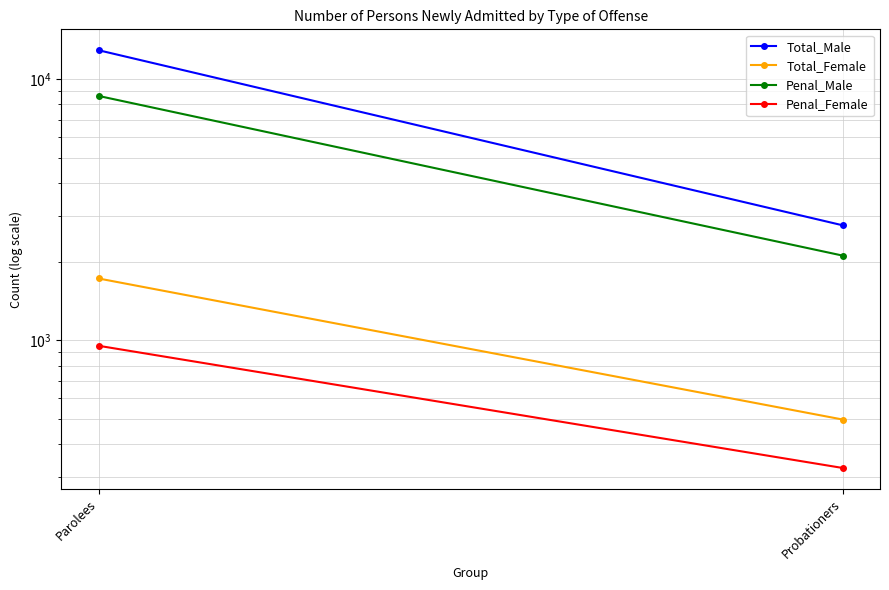

What is the sum of all Penal_Female values?

1279